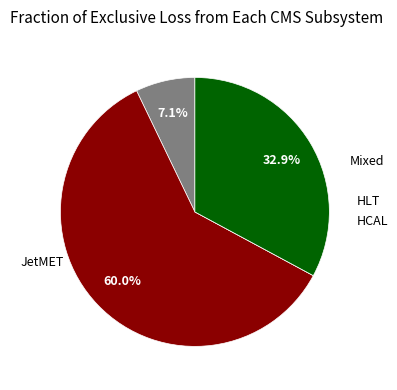

Is there a majority slice in this chart?

Yes